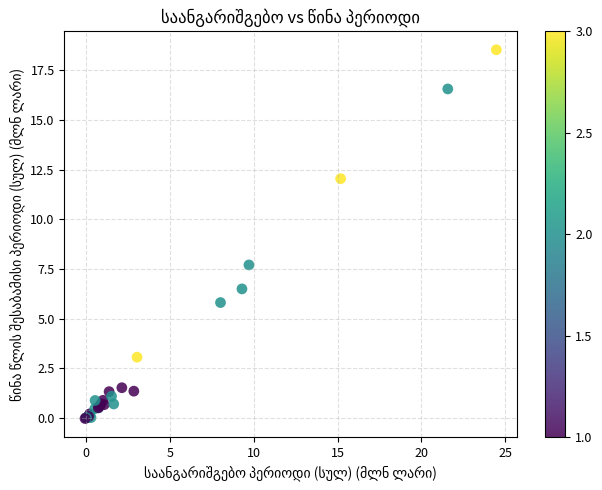

What Y value in the scatter plot is closest to 9?

7.7